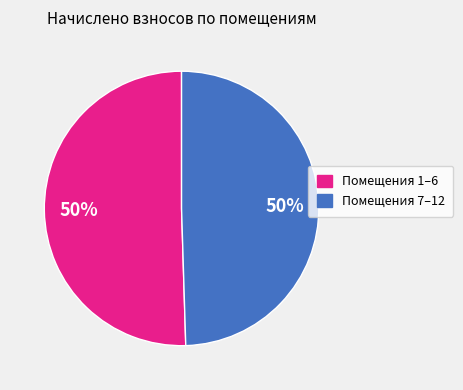

Count the number of slices in the pie.

2